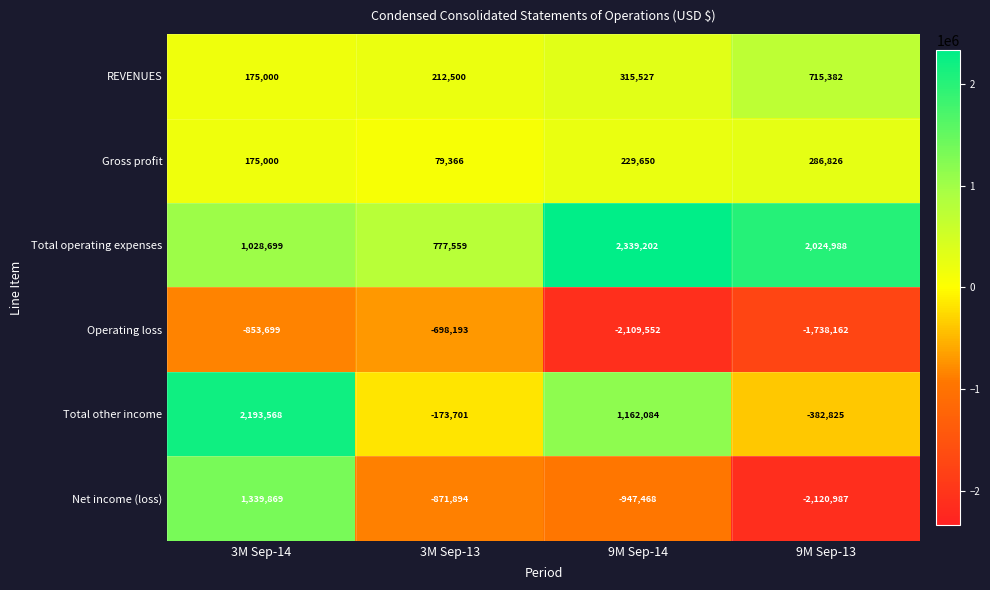

Read the Total other income value at 9M Sep-13, to the nearest 10.

-382820